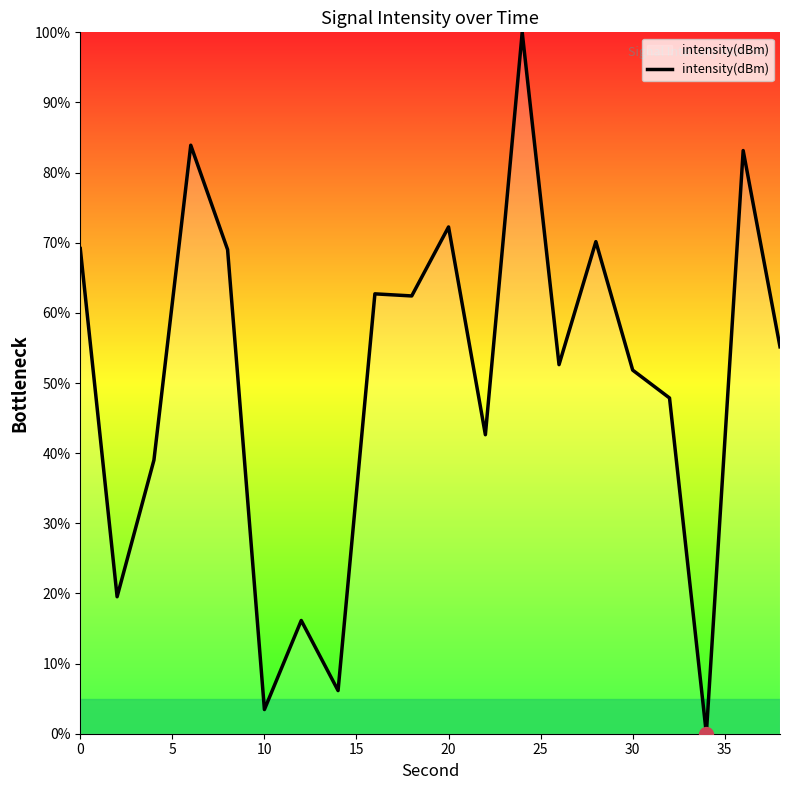

What is the difference between the maximum and minimum values?

100.0